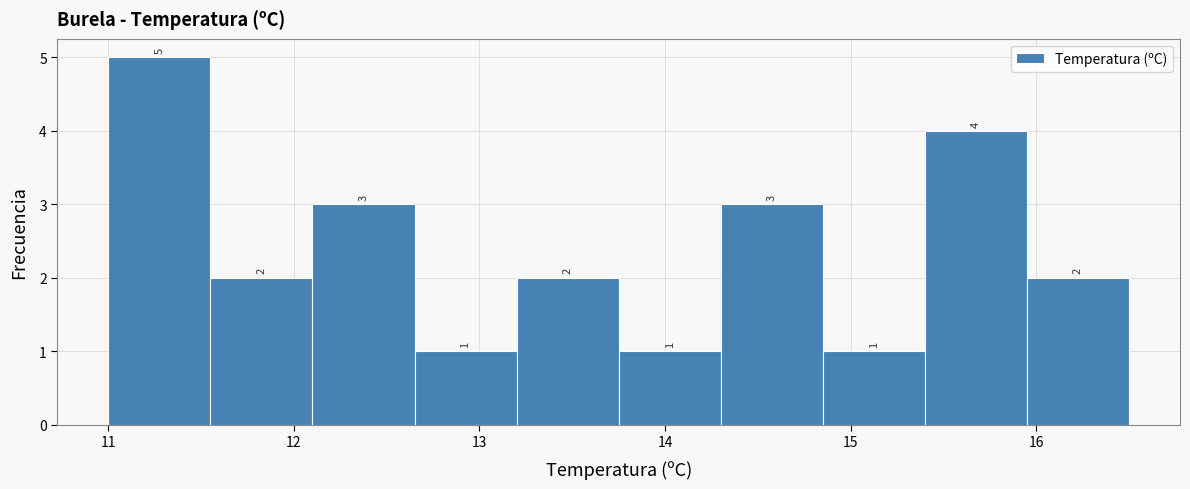

What is the height of the bar covering 15.95 to 16.50 on the x-axis? The bar edges are not printed on the chart, so give them approximately, as read against the axis.

2